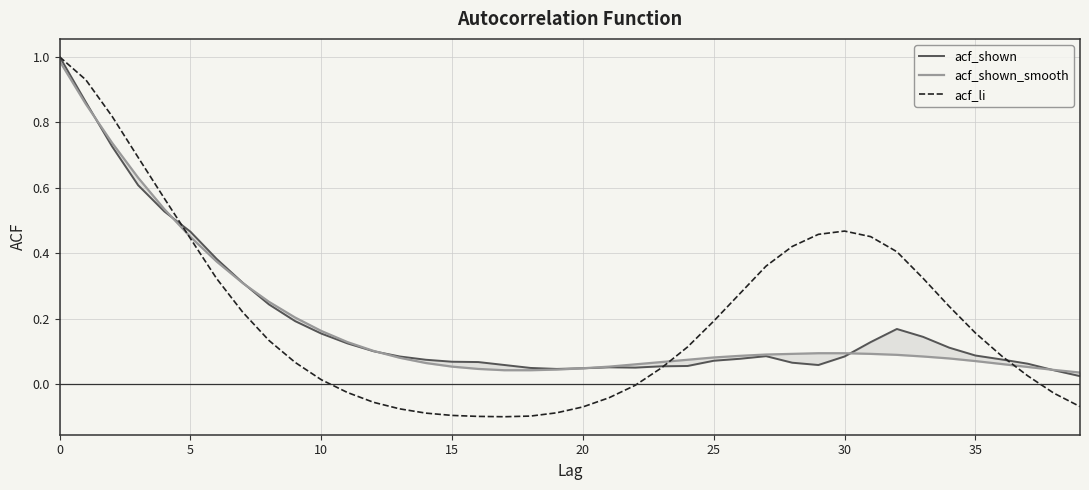

What is the label of the 13th point from the left?

12